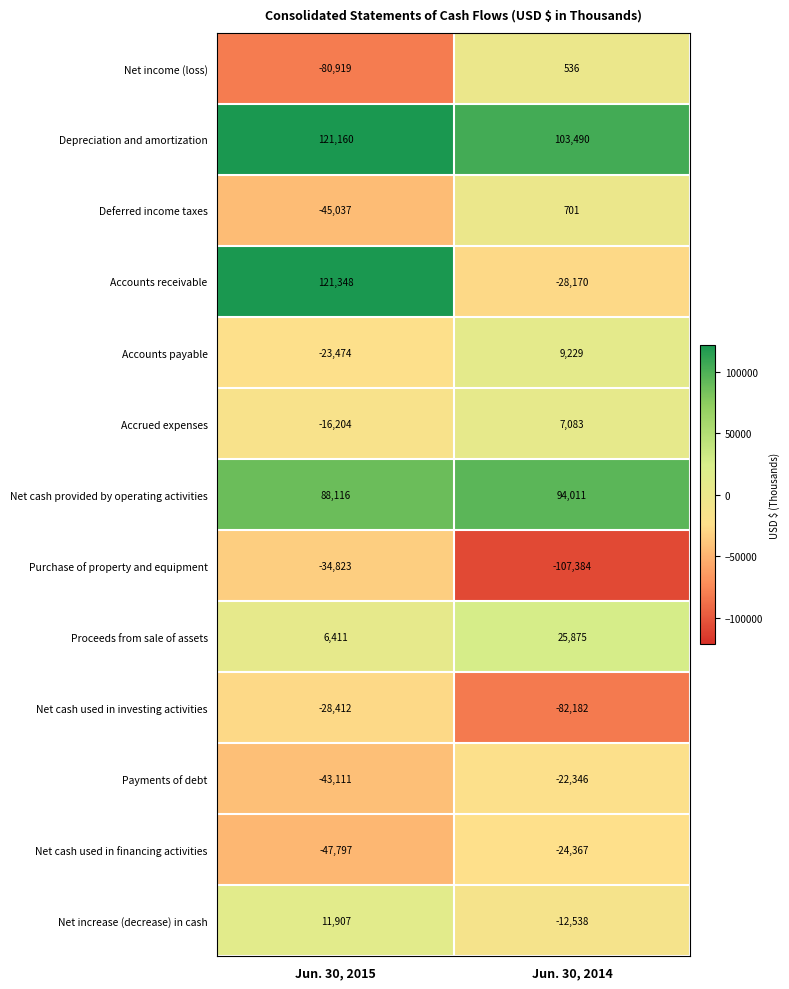

What is the difference between the maximum and minimum values in the Net cash used in investing activities series?

53770